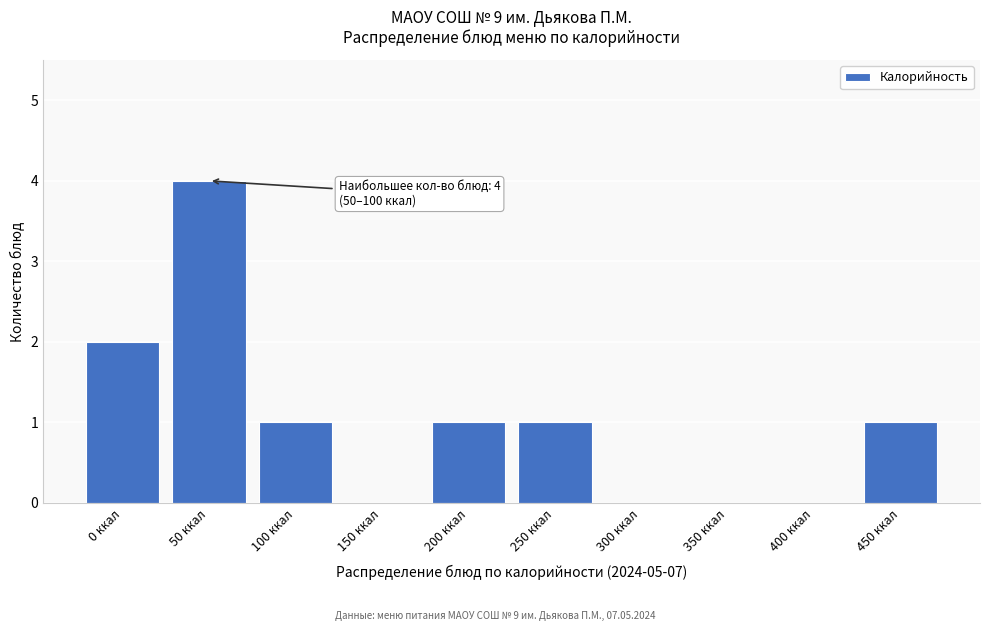

Reading right to left, list all the values displayed in this chart.

450 ккал=1	400 ккал=0	350 ккал=0	300 ккал=0	250 ккал=1	200 ккал=1	150 ккал=0	100 ккал=1	50 ккал=4	0 ккал=2